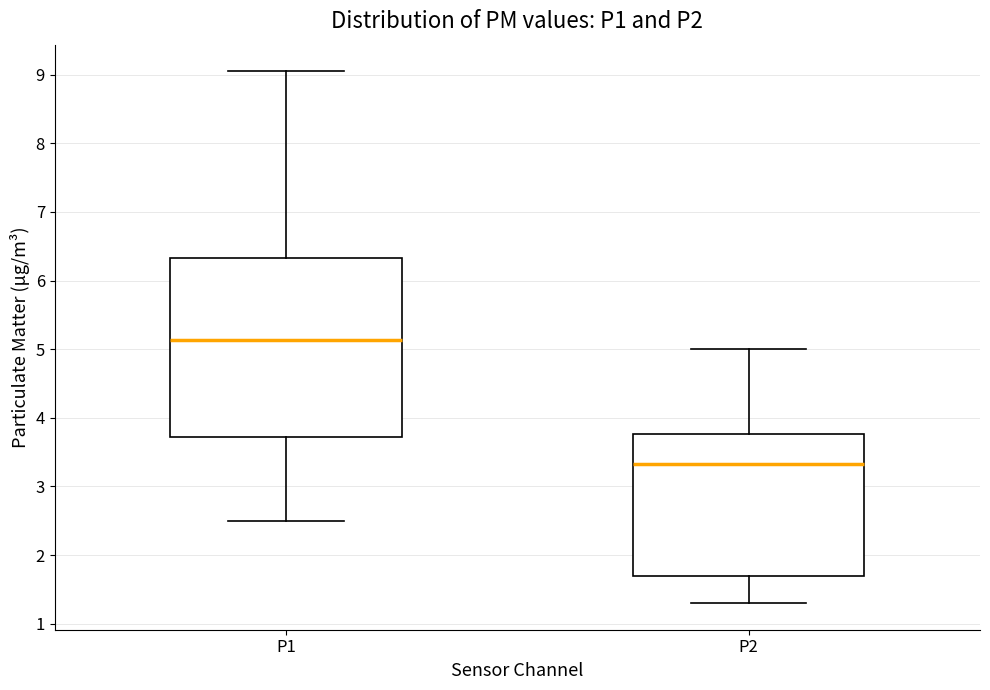

Comparing the boxes themselves (not the whiskers), which one is the tallest?

P1